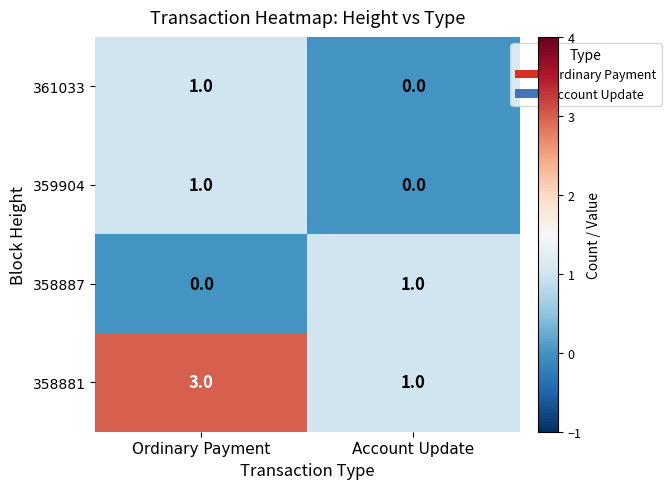

What is the greatest value displayed?

3